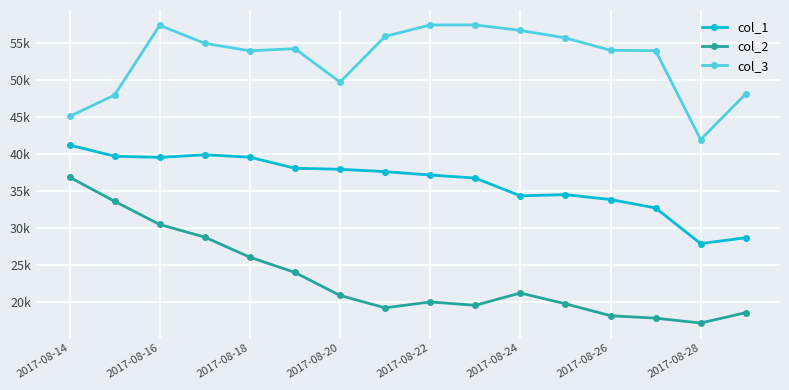

Reading left to right, transcribe all the data shown in this chart.

col_1: 41198	39686	39519	39881	39551	38053	37912	37594	37137	36719	34315	34475	33818	32671	27842	28643
col_2: 36846	33573	30433	28720	26002	23932	20821	19144	19942	19484	21150	19690	18075	17743	17086	18484
col_3: 45068	47974	57415	54972	53967	54248	49726	55914	57463	57473	56725	55709	54035	53979	41937	48123